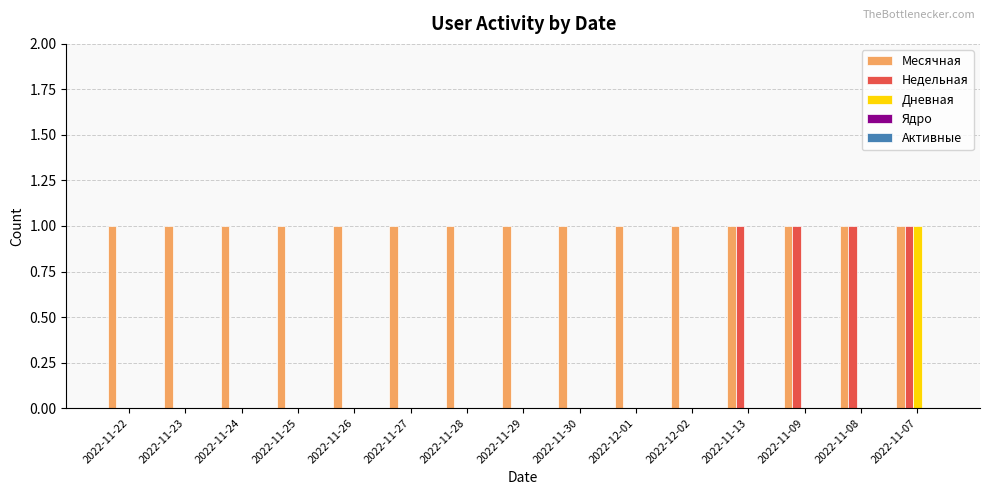

Between 2022-12-01 and 2022-11-09, which series saw the biggest shift?

Недельная